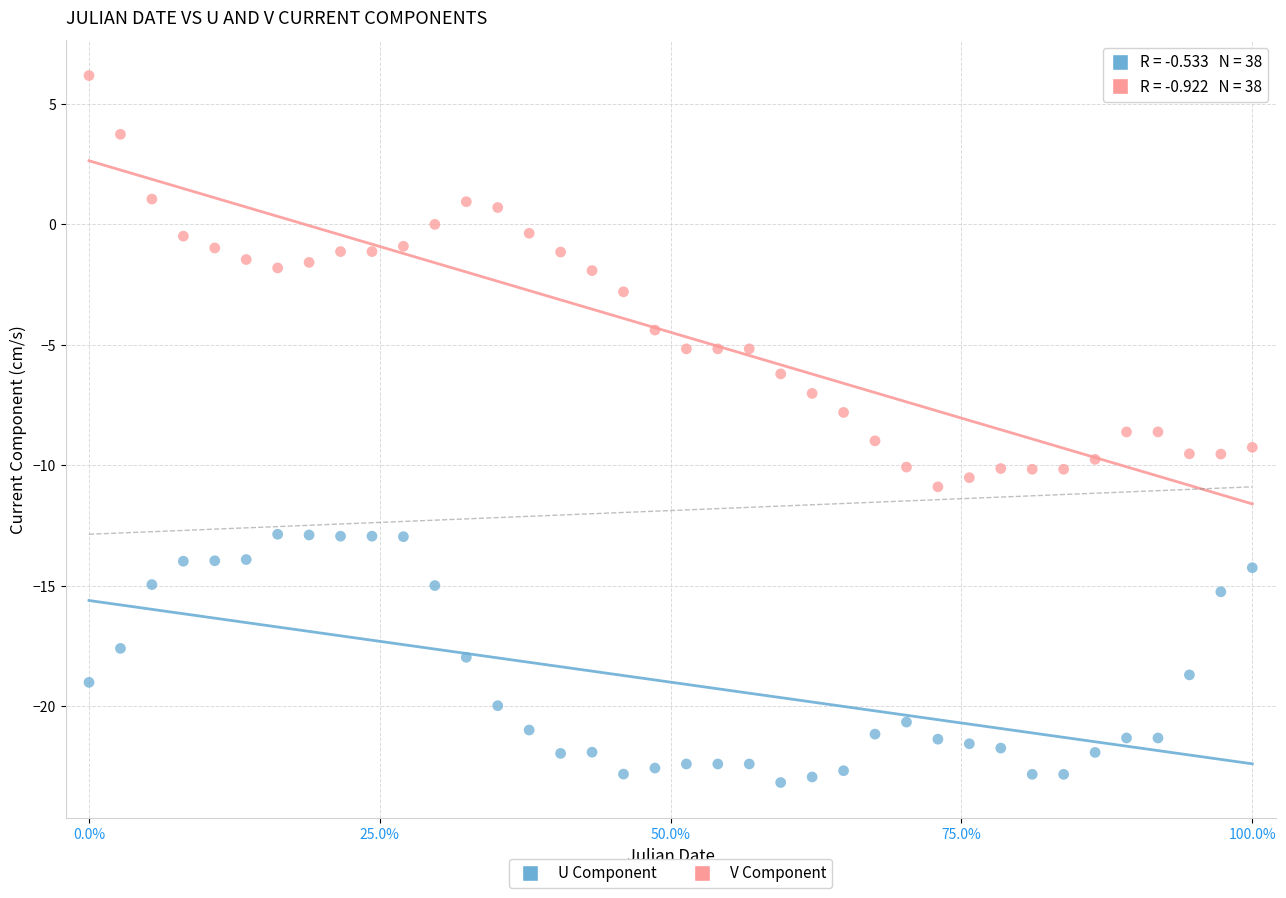

Across all data points, what is the range of Y values (max minus min)?

29.4